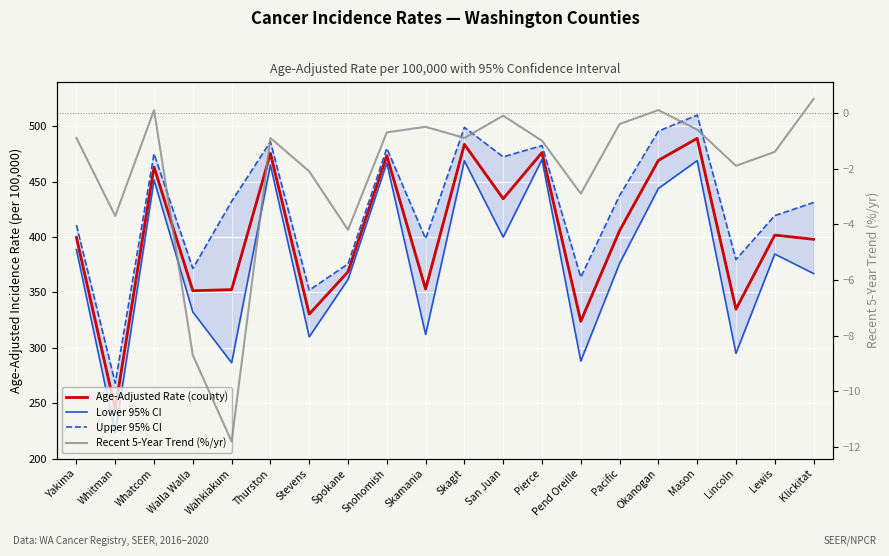

Which series changed the most between Thurston and San Juan?

Lower 95% CI